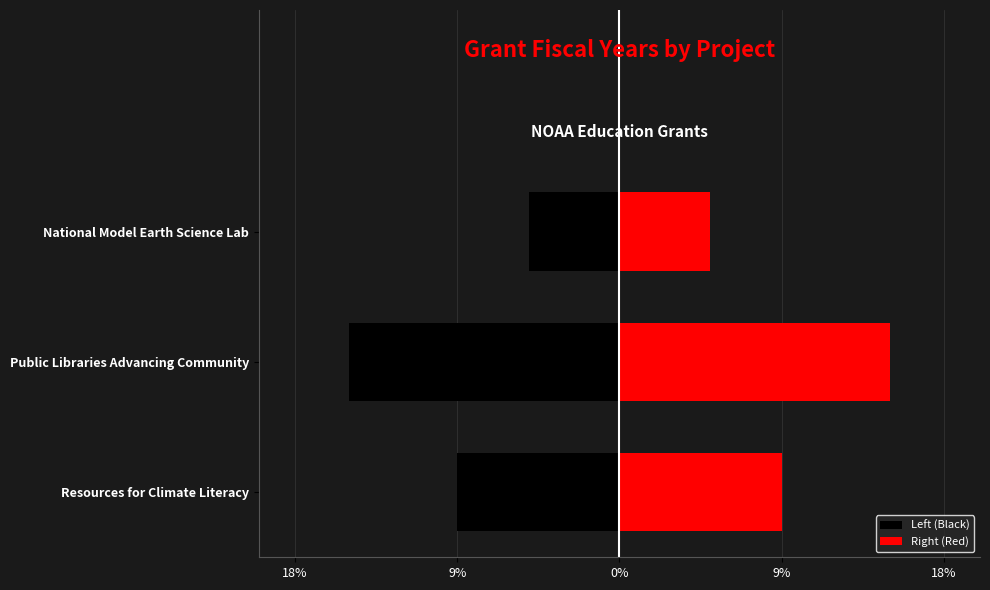

How many values in the Right (Red) series are below 9?

1